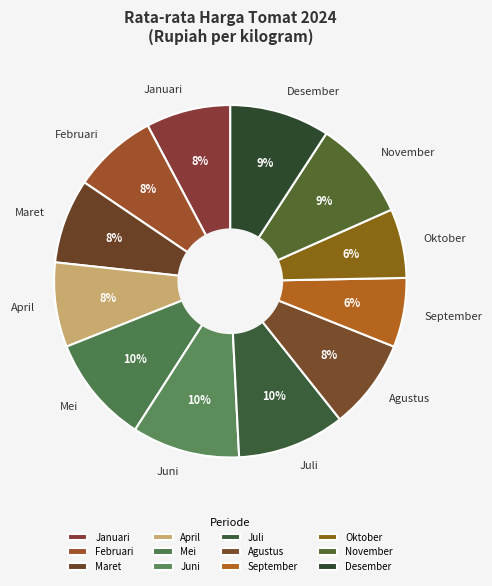

The Juni slice represents 3% of the pie. True or false?

False